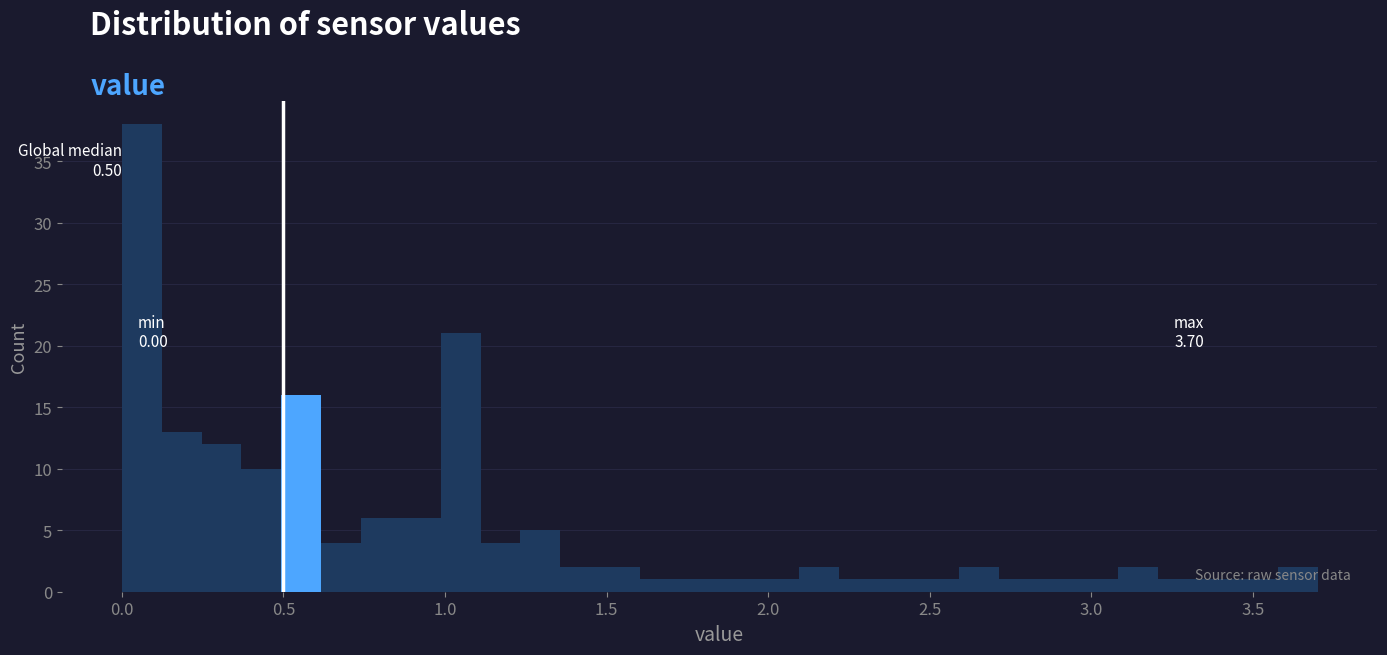

Read against the x-axis, roughly where is the centre of the tallest bar?

0.05